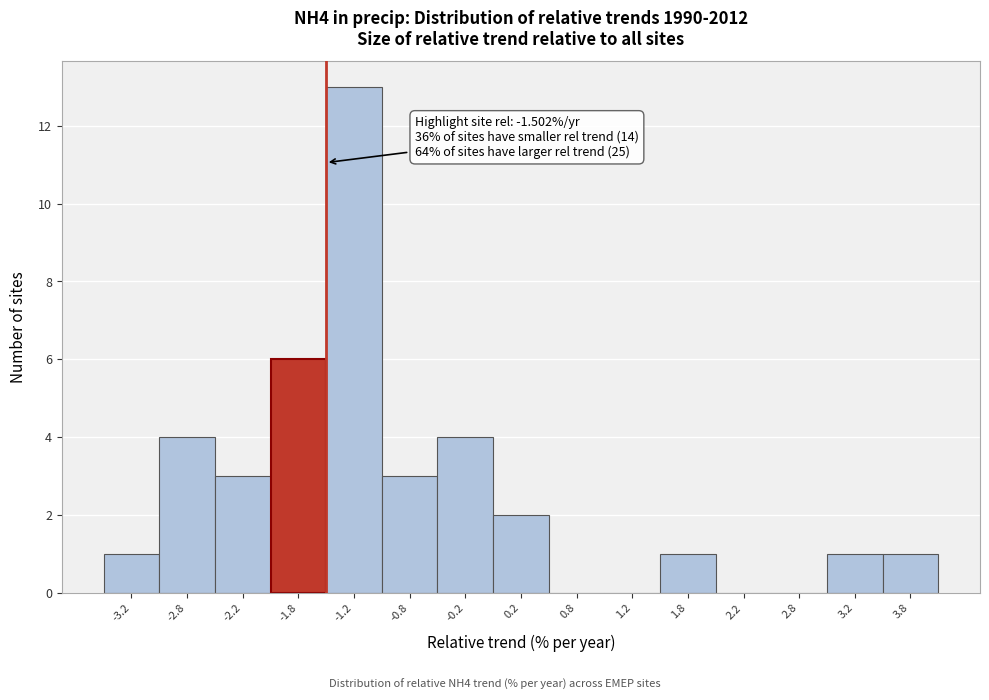

Which range on the x-axis has the tallest bar?

-1.5 to -1.0